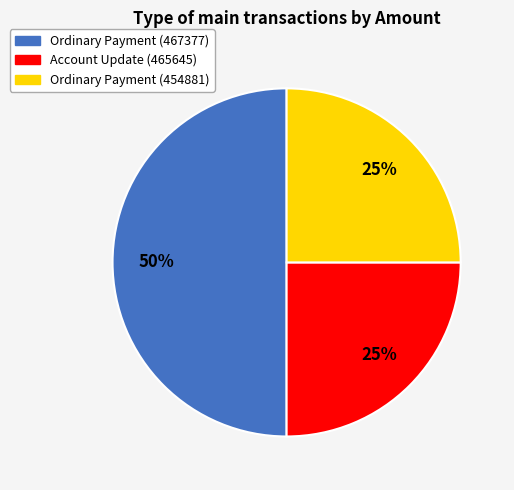

Combined, do Account Update (465645) and Ordinary Payment (467377) account for over 50%?

Yes